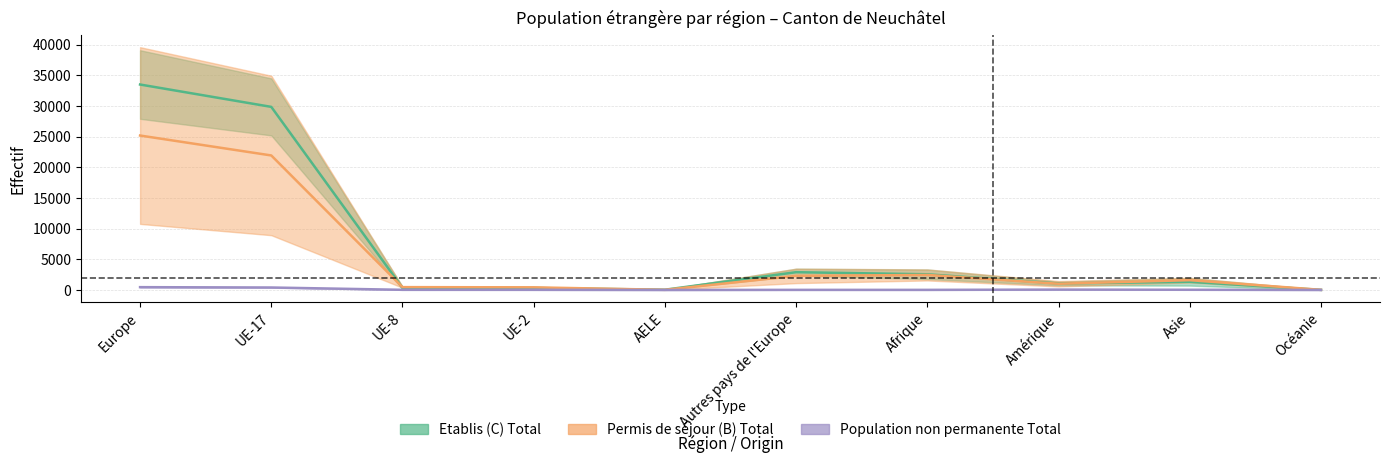

What is the average value of the Permis de séjour (B) Total series?

5541.3